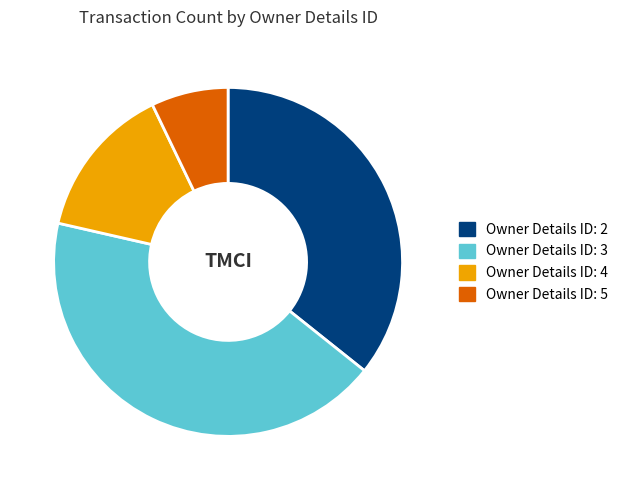

Count the number of slices in the pie.

4